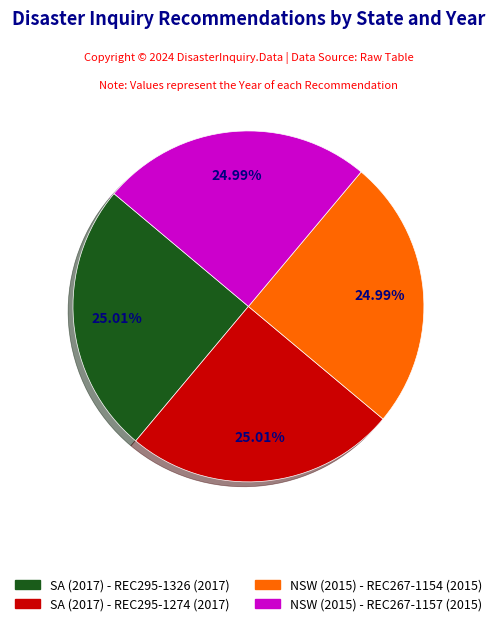

Is SA (2017) - REC295-1326 the majority of the pie?

No